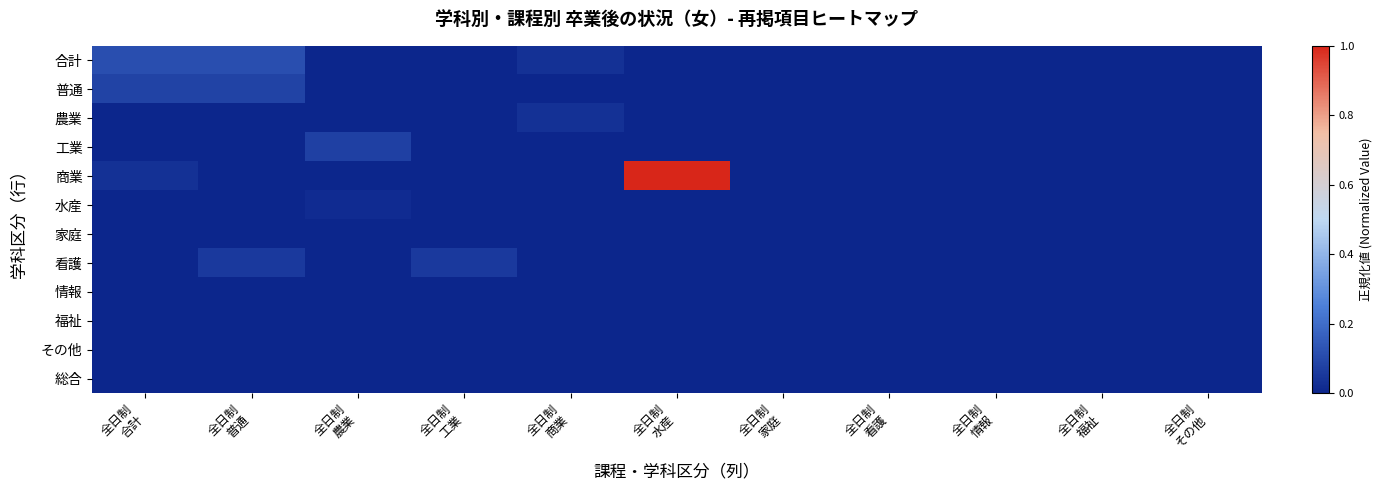

Rank the series by their maximum value, from highest to lowest.

商業, 合計, 普通, 工業, 看護, 農業, 水産, 家庭, 情報, 福祉, その他, 総合